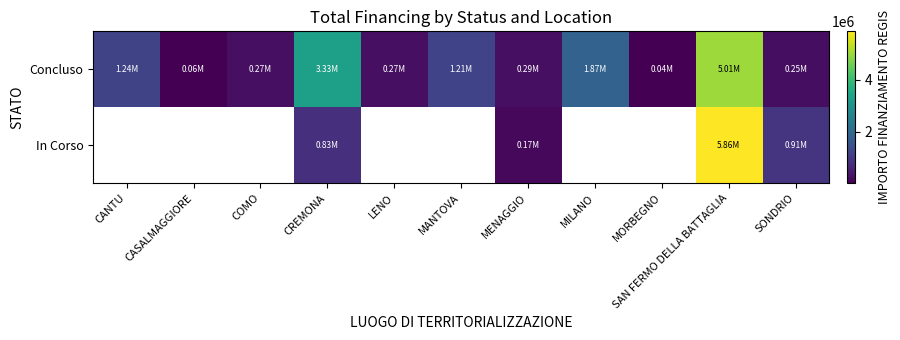

At which category is the sum across all series the highest?

SAN FERMO DELLA BATTAGLIA